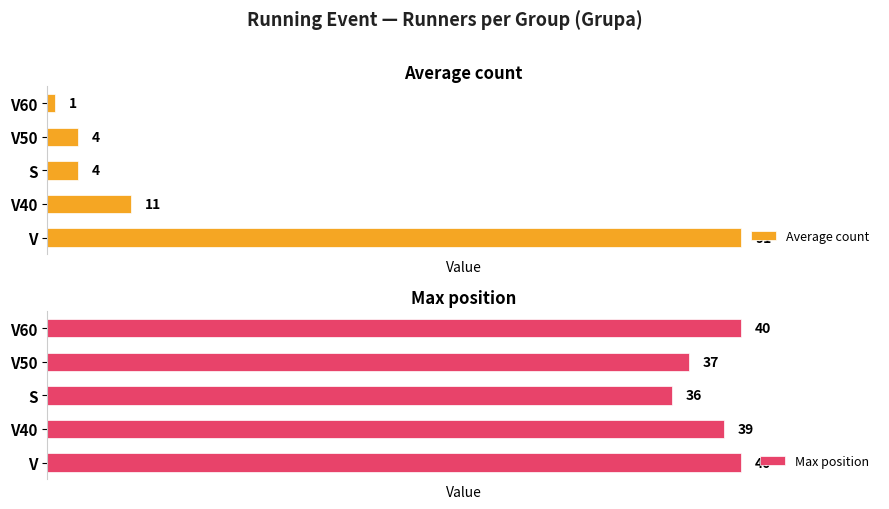

Which category has the lowest value in the Average count series?

V60